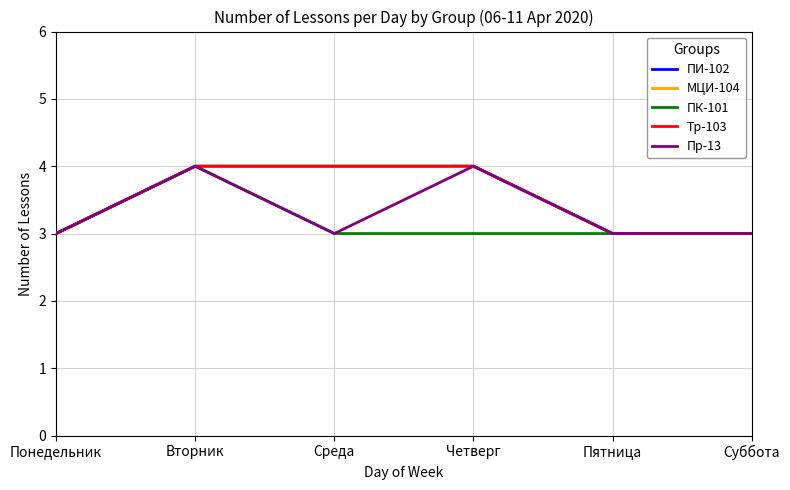

Is this an area chart (filled region under the line)?

No